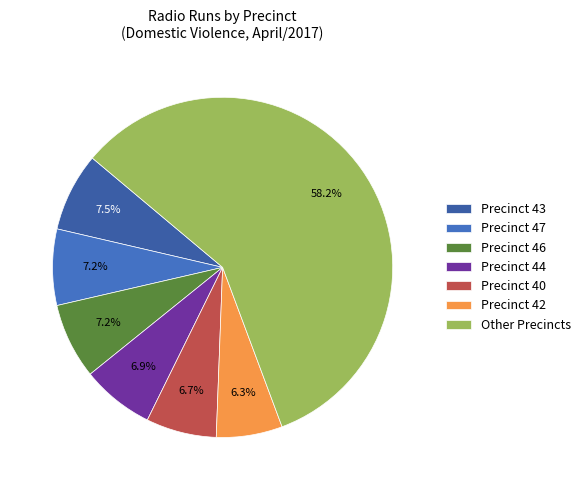

To the nearest percent, what is the average slice percentage?

14%